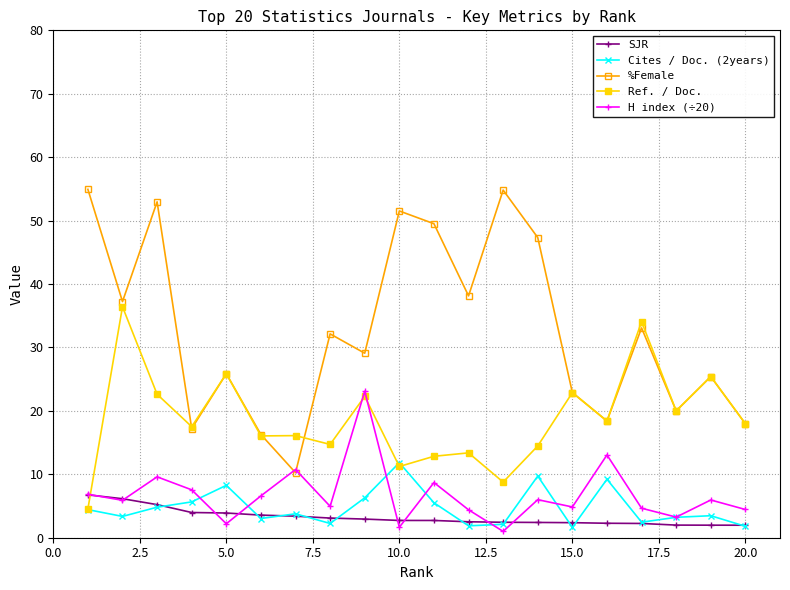

What is the maximum value for Cites / Doc. (2years)?

11.8